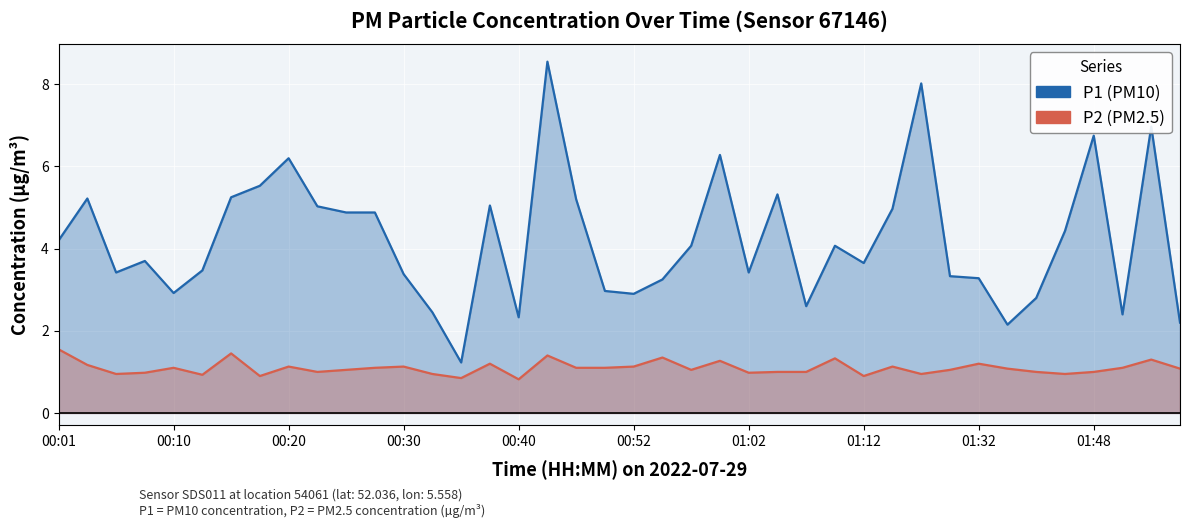

True or false: P2 and P1 intersect in this chart.

False